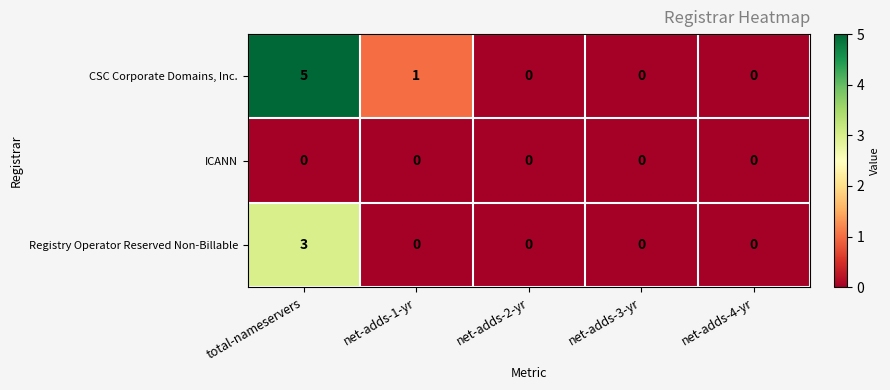

Reading left to right, list all the values displayed in this chart.

CSC Corporate Domains, Inc.: total-nameservers=5	net-adds-1-yr=1	net-adds-2-yr=0	net-adds-3-yr=0	net-adds-4-yr=0
ICANN: total-nameservers=0	net-adds-1-yr=0	net-adds-2-yr=0	net-adds-3-yr=0	net-adds-4-yr=0
Registry Operator Reserved Non-Billable: total-nameservers=3	net-adds-1-yr=0	net-adds-2-yr=0	net-adds-3-yr=0	net-adds-4-yr=0